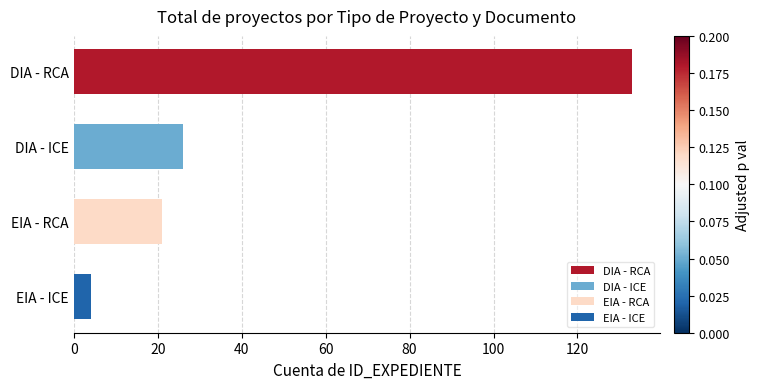

What is the change in value from EIA - RCA to EIA - ICE?

-17